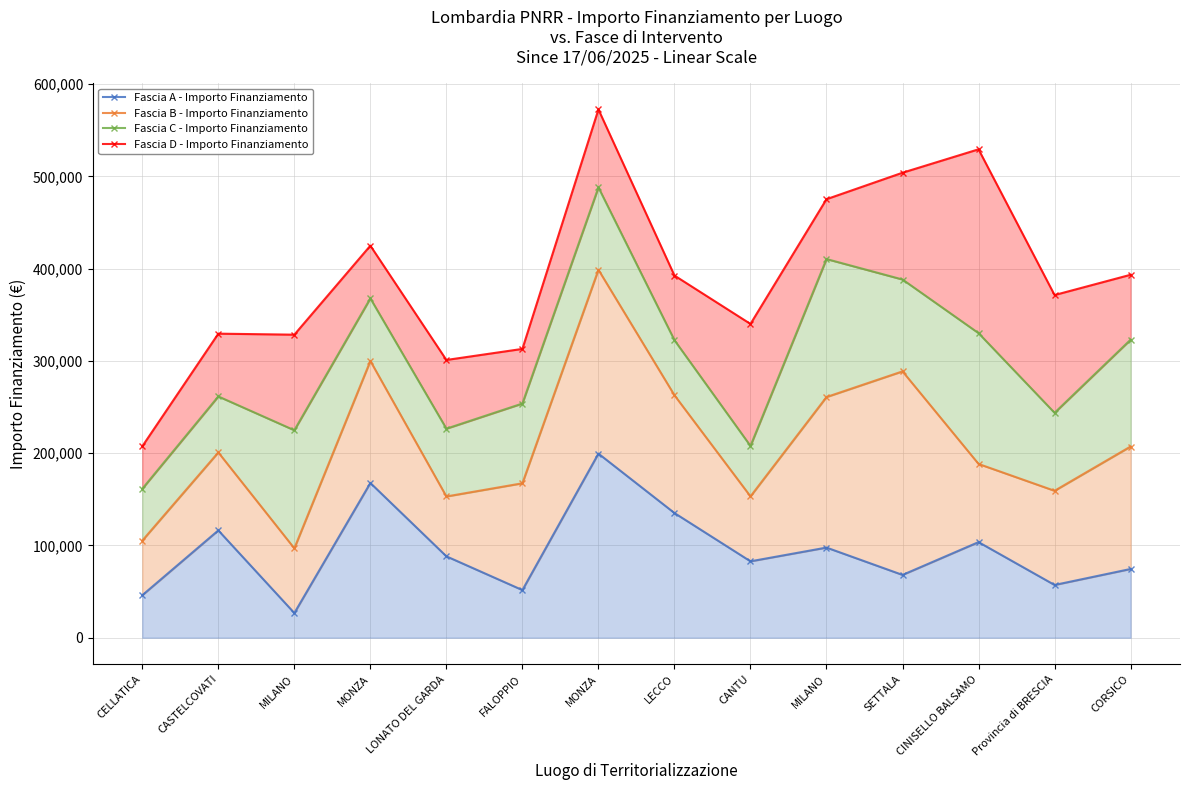

Which series has the largest total across all categories?

Fascia D - Importo Finanziamento